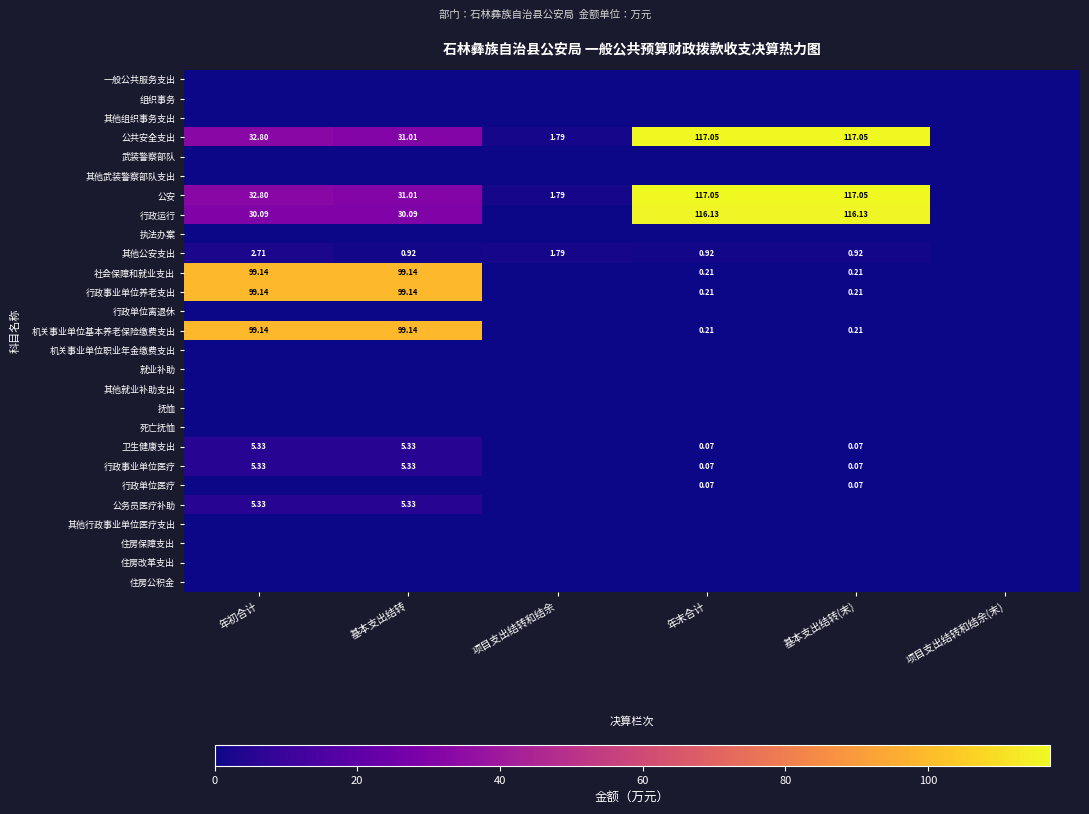

At 项目支出结转和结余, list the series in order from largest to smallest.

公共安全支出, 公安, 其他公安支出, 一般公共服务支出, 组织事务, 其他组织事务支出, 武装警察部队, 其他武装警察部队支出, 行政运行, 执法办案, 社会保障和就业支出, 行政事业单位养老支出, 行政单位离退休, 机关事业单位基本养老保险缴费支出, 机关事业单位职业年金缴费支出, 就业补助, 其他就业补助支出, 抚恤, 死亡抚恤, 卫生健康支出, 行政事业单位医疗, 行政单位医疗, 公务员医疗补助, 其他行政事业单位医疗支出, 住房保障支出, 住房改革支出, 住房公积金